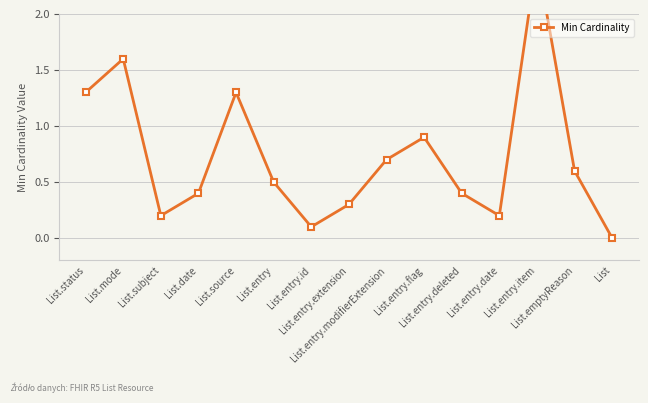

How many lines are shown in the chart?

1